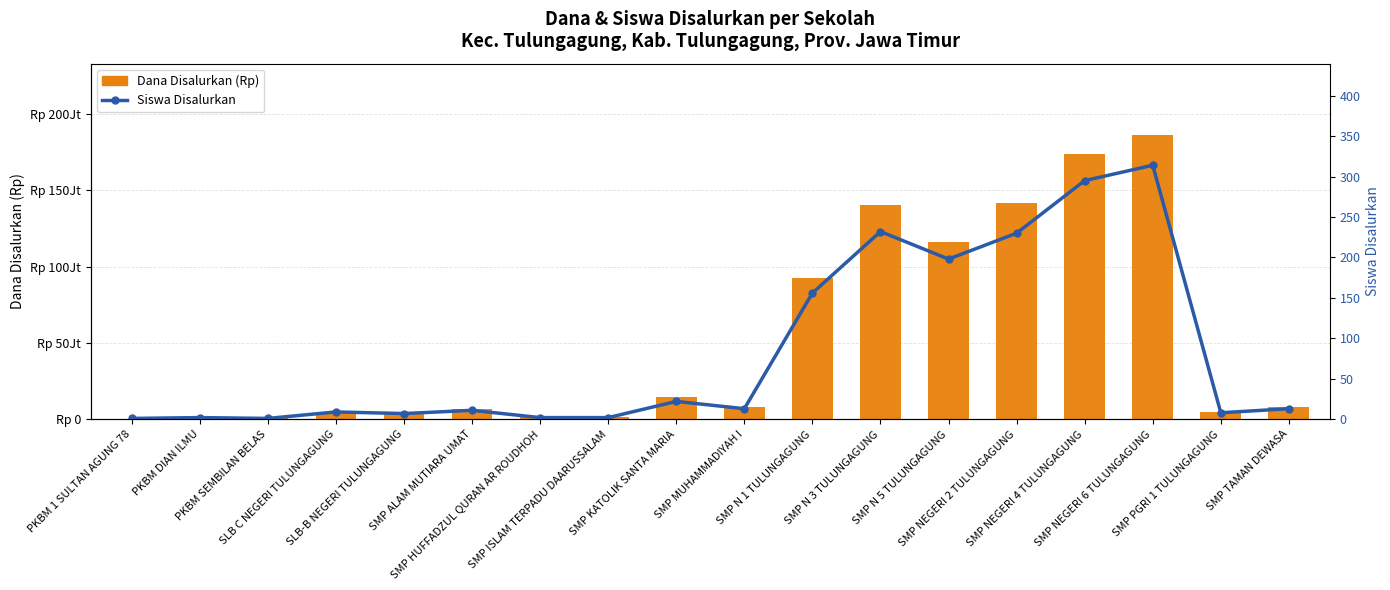

What is the spread (max minus min) of values at SMP N 3 TULUNGAGUNG?

140624768